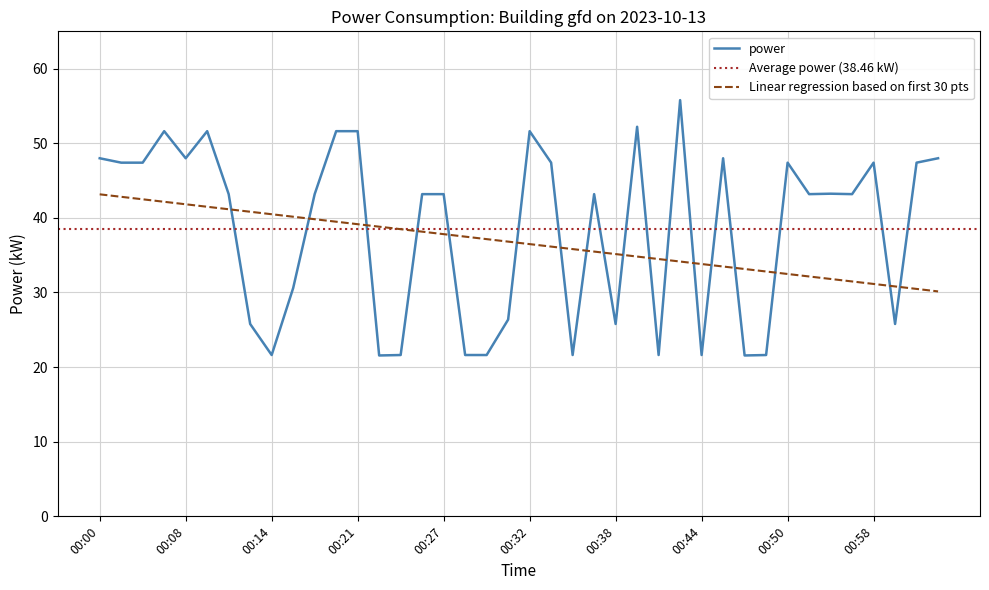

What is the lowest value of the Linear regression based on first 30 pts series?

30.1